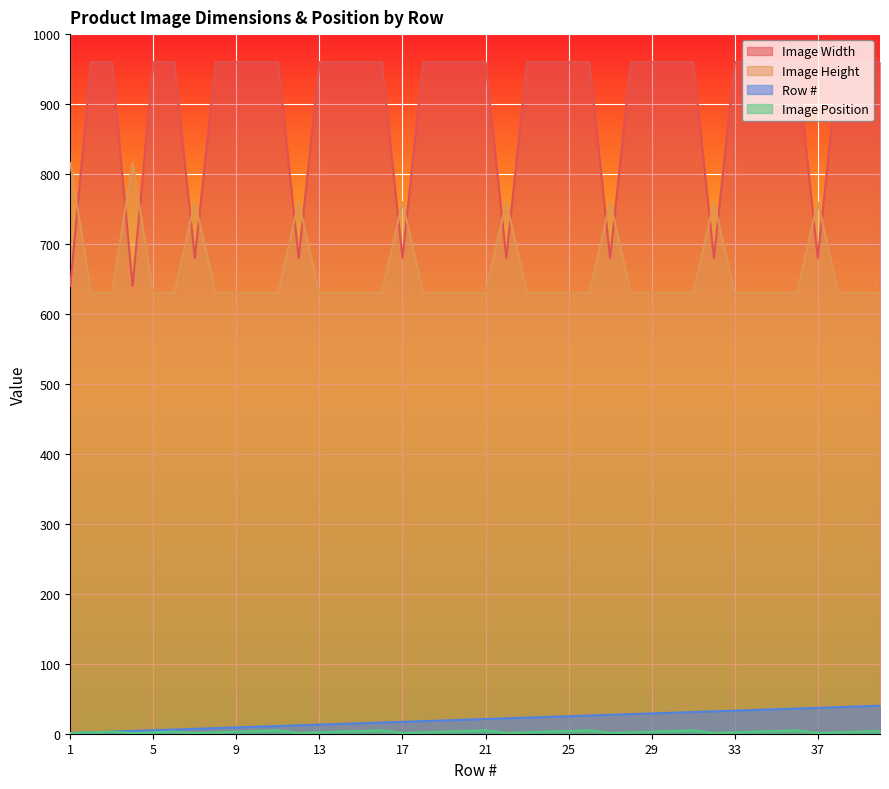

In Image Height, how many points are higher than both neighbors (excluding endpoints)?

8